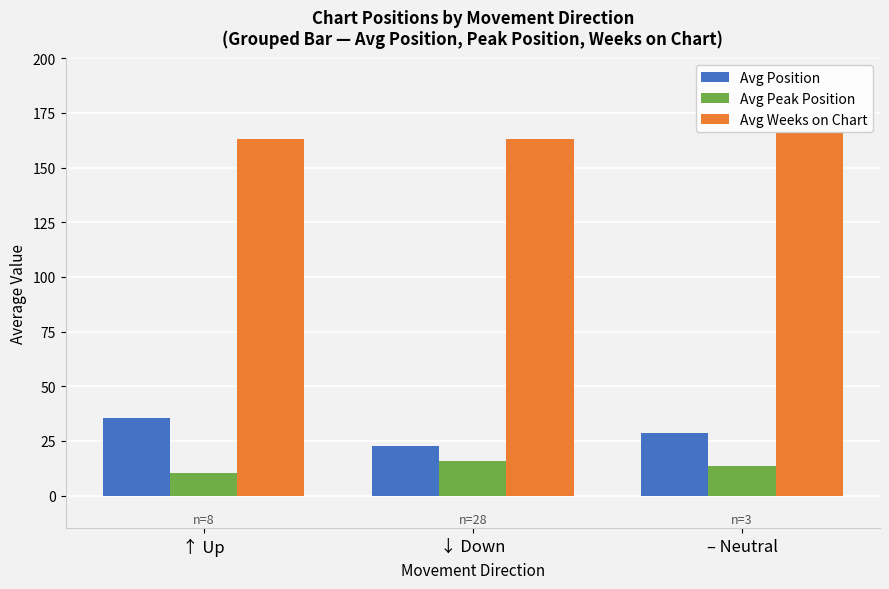

Rank the series at – Neutral from lowest to highest value.

Avg Peak Position, Avg Position, Avg Weeks on Chart